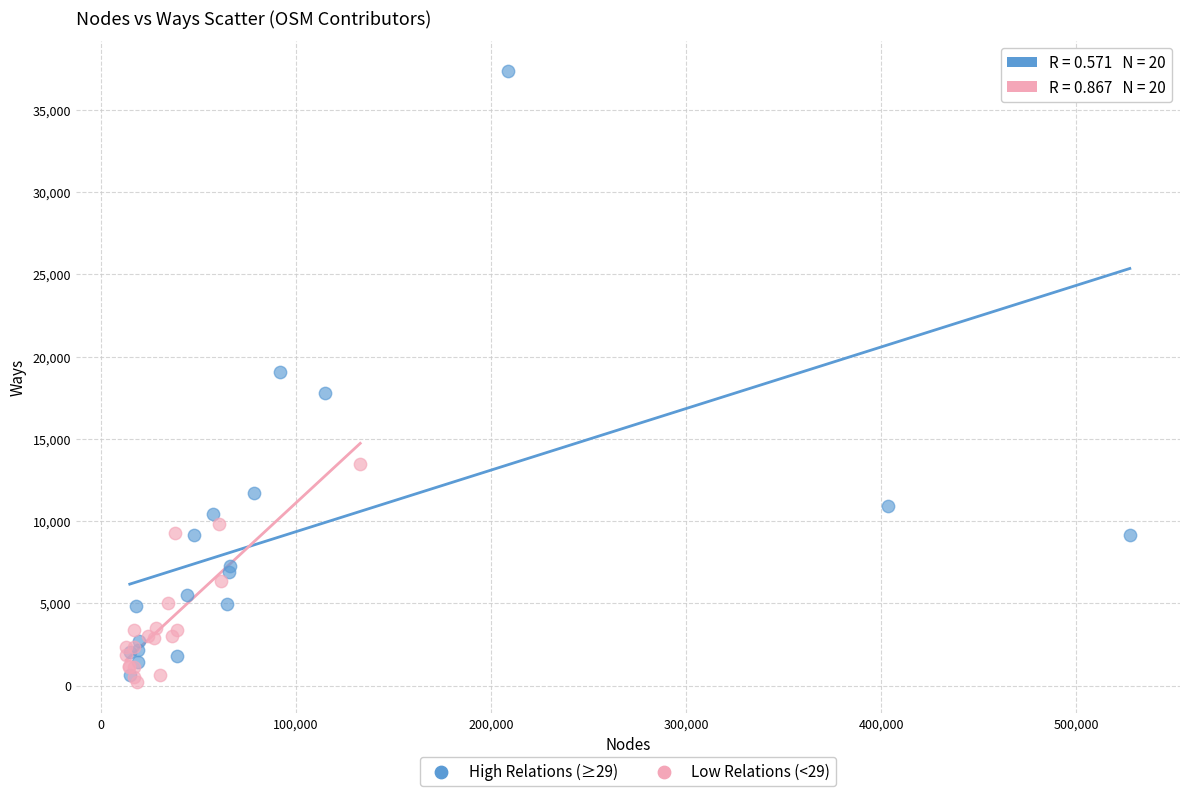

Which series contains the highest Y value?

High Relations (≥29)